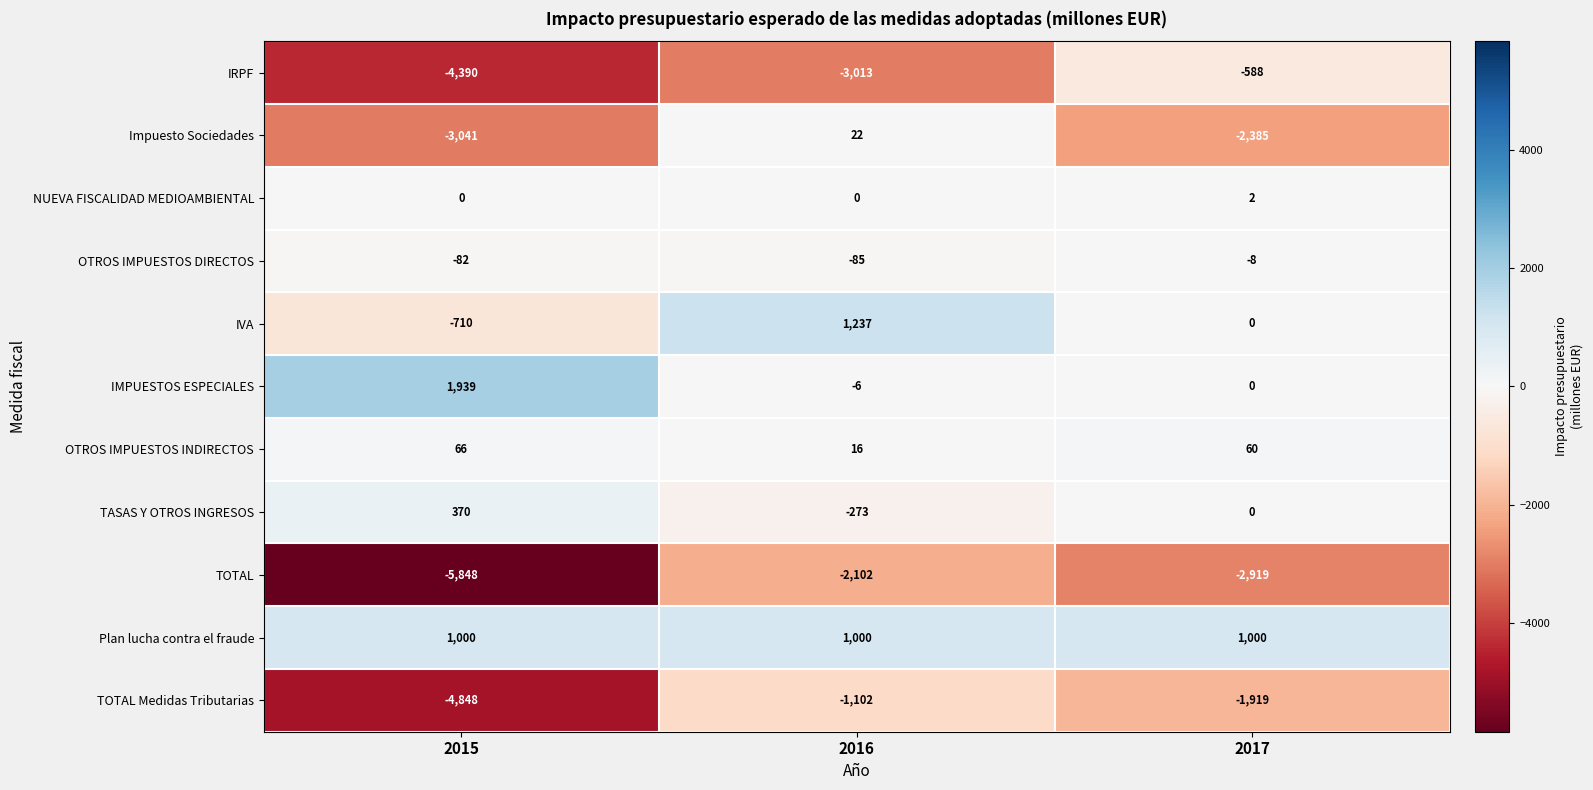

Where does the IRPF series first go above -3013?

2017